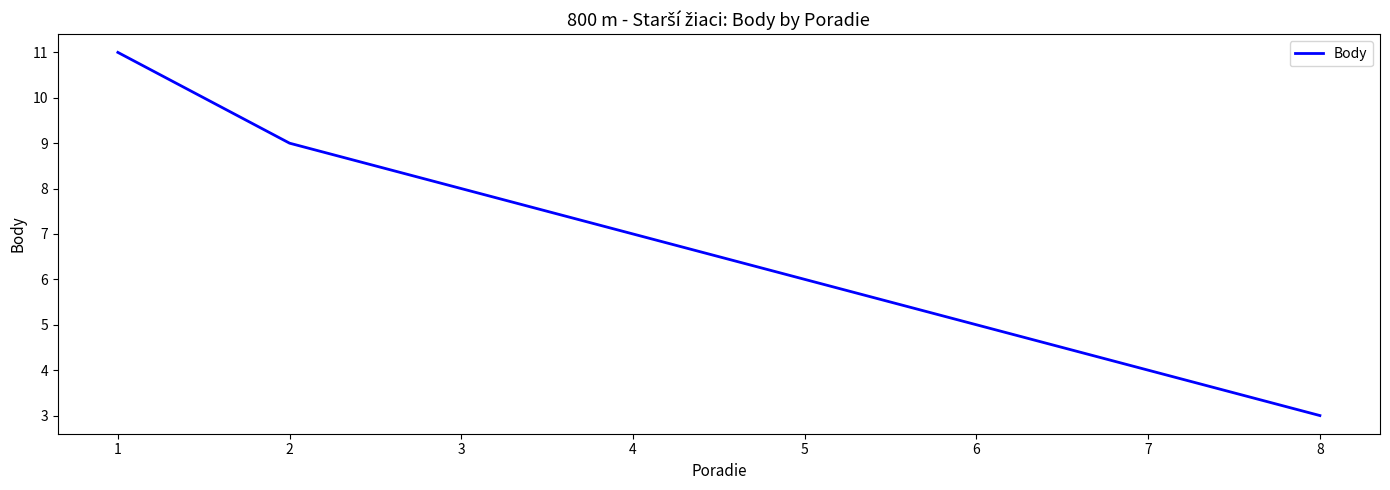

What is the change in value from 4 to 6?

-2